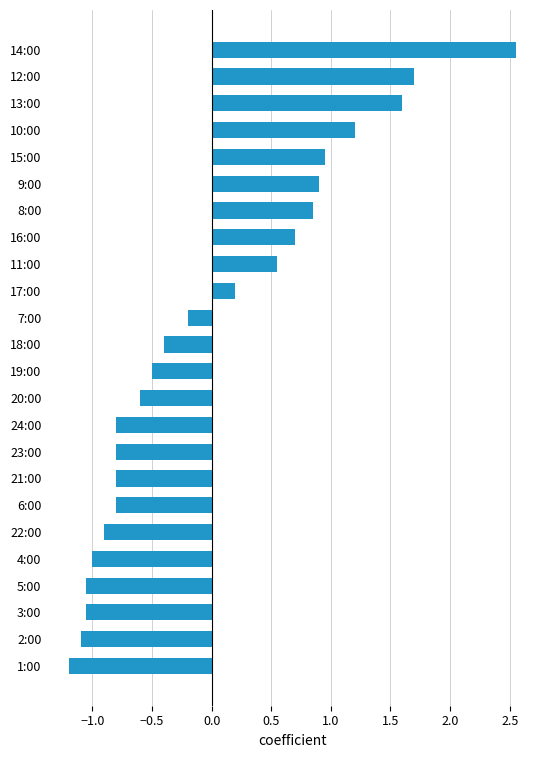

What is the minimum value shown in the chart?

-1.2